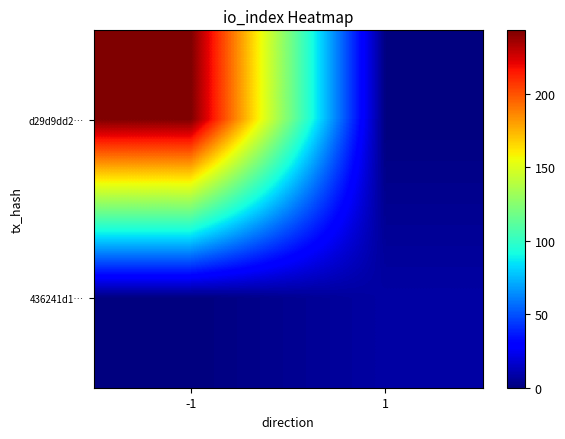

Count the number of categories in the chart.

2